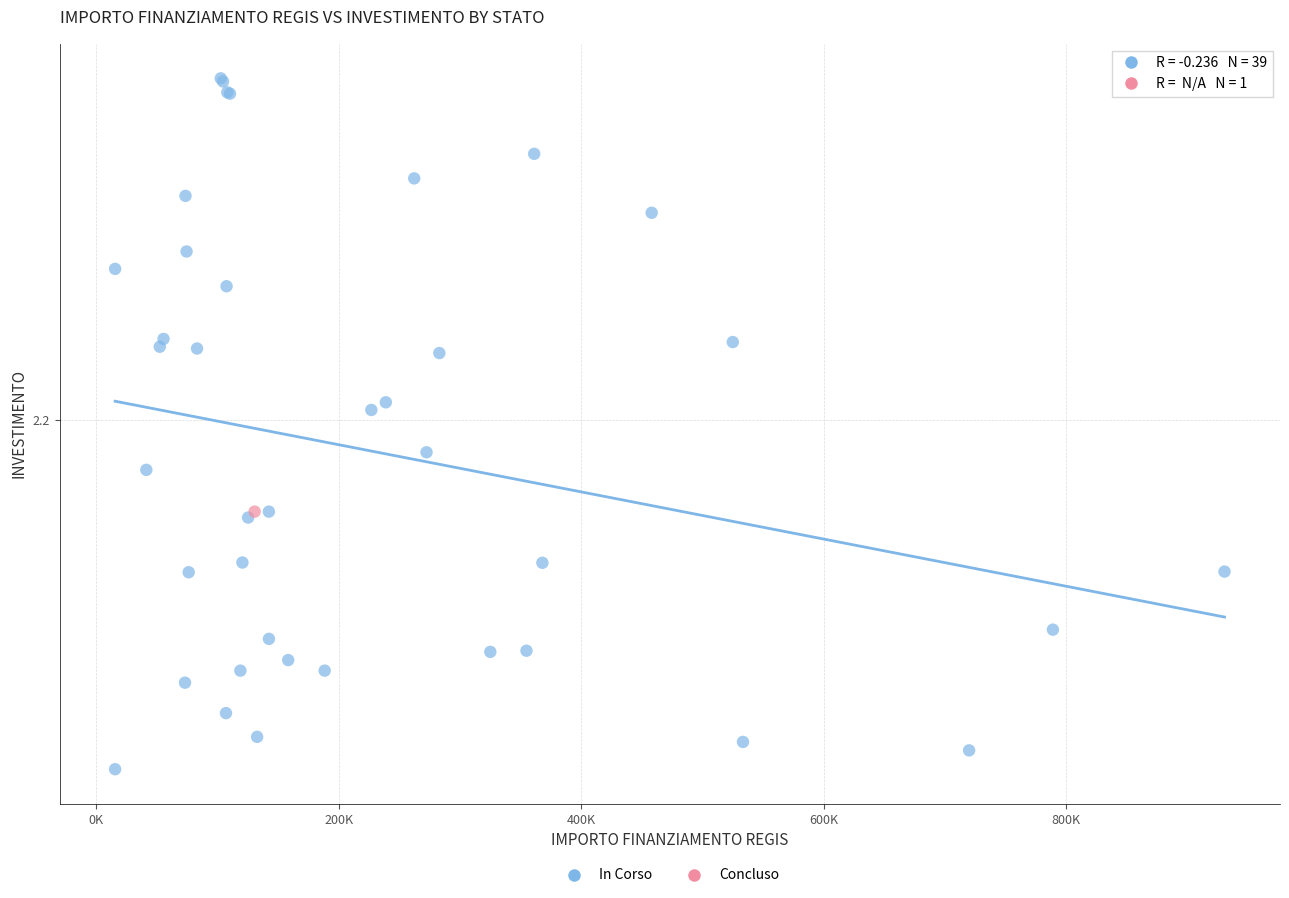

What are all the series names shown in the legend?

In Corso, Concluso